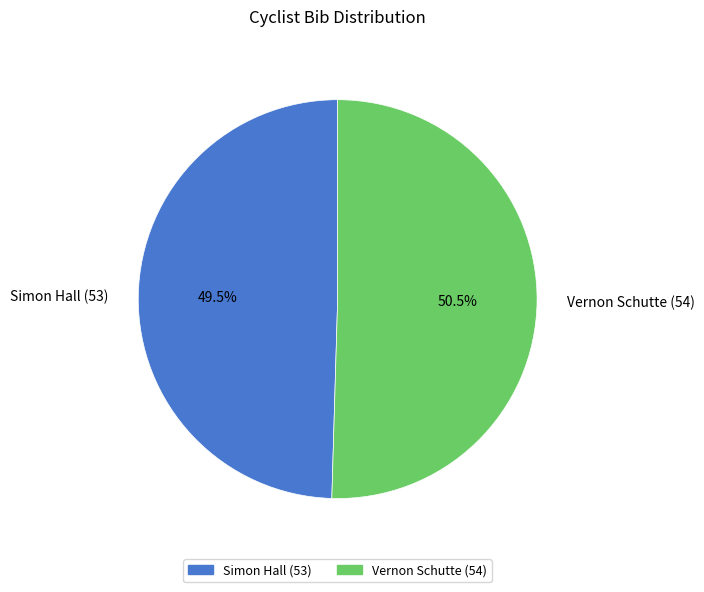

Rank the categories by value from highest to lowest.

Vernon Schutte (54), Simon Hall (53)